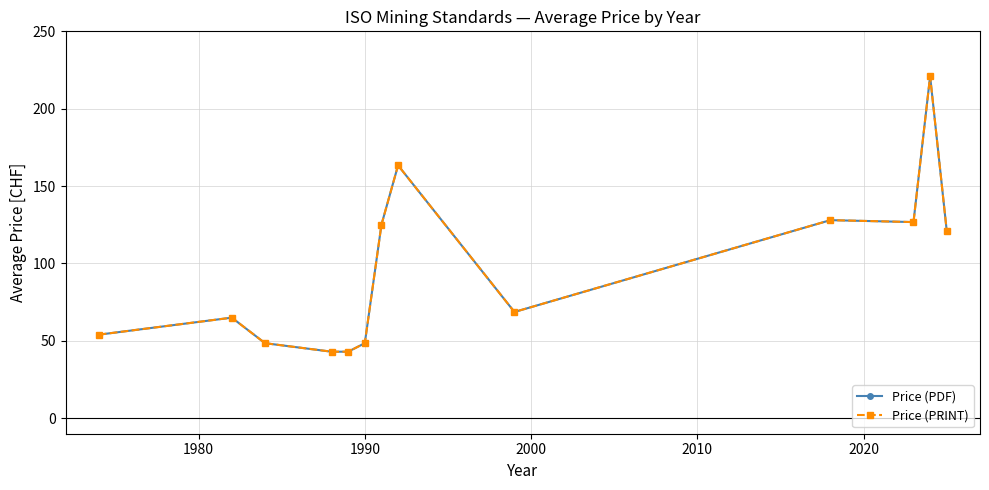

What is the difference between the maximum and minimum values in the Price (PRINT) series?

178.0